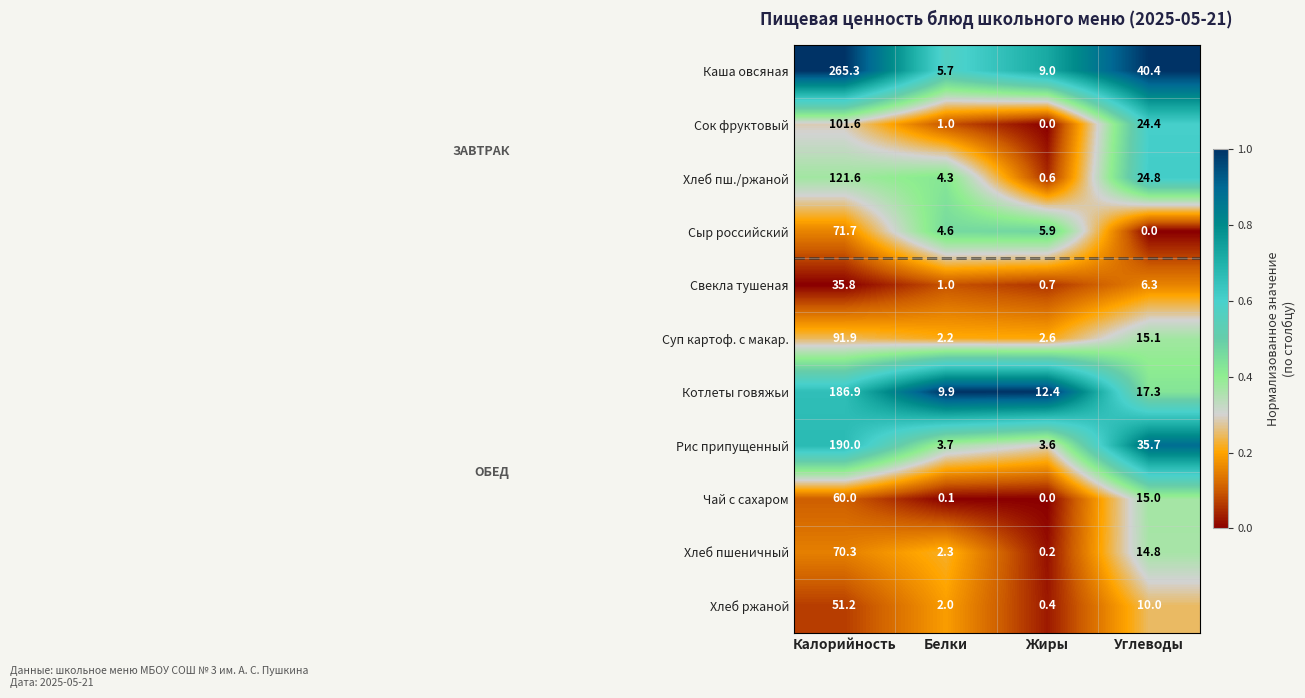

Rank the series by their maximum value, from lowest to highest.

Свекла тушеная, Хлеб ржаной, Чай с сахаром, Хлеб пшеничный, Сыр российский, Суп картоф. с макар., Сок фруктовый, Хлеб пш./ржаной, Котлеты говяжьи, Рис припущенный, Каша овсяная